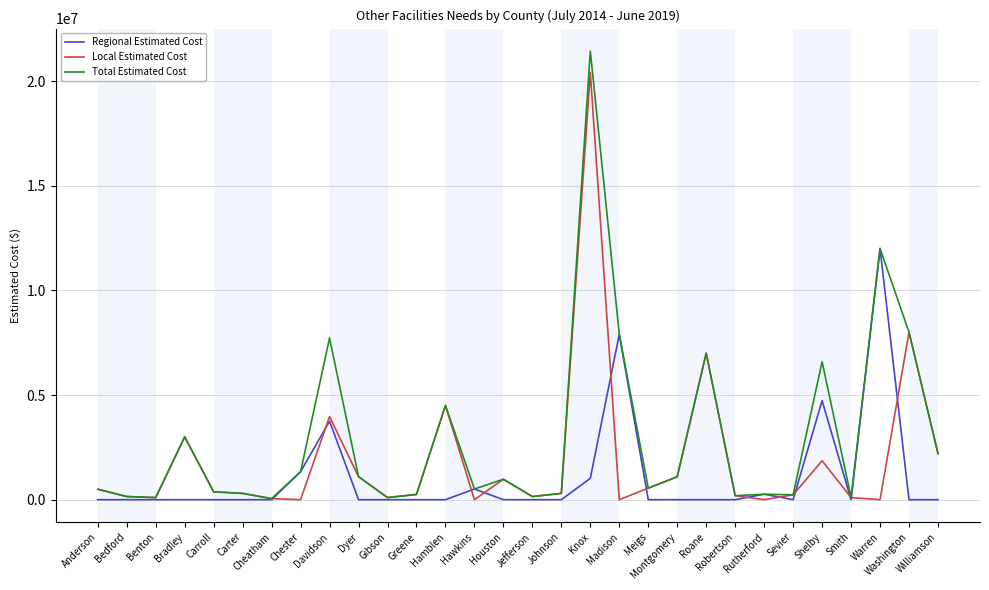

How many lines are shown in the chart?

3